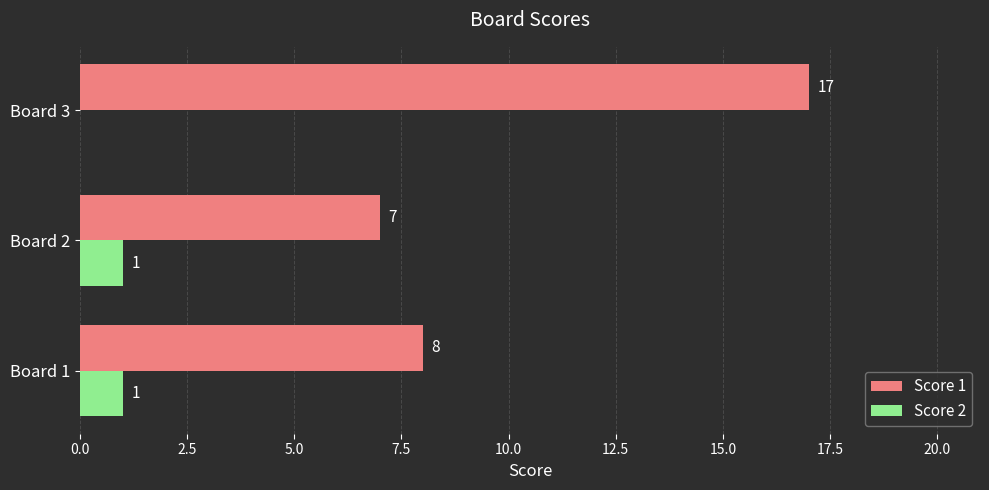

What is the average value of the Score 2 series?

1